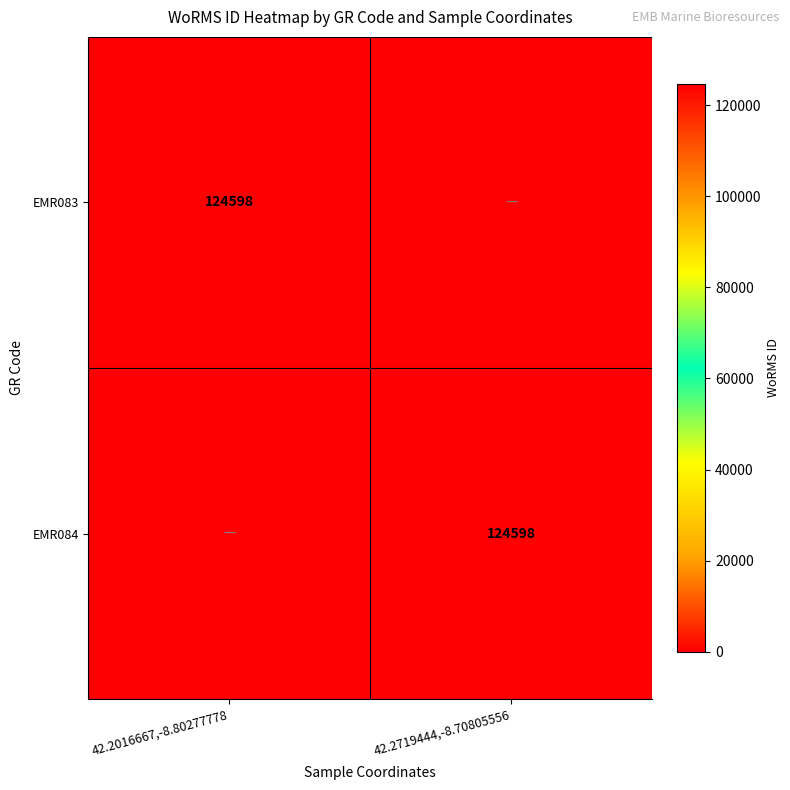

At how many categories does at least one series exceed 120252?

2